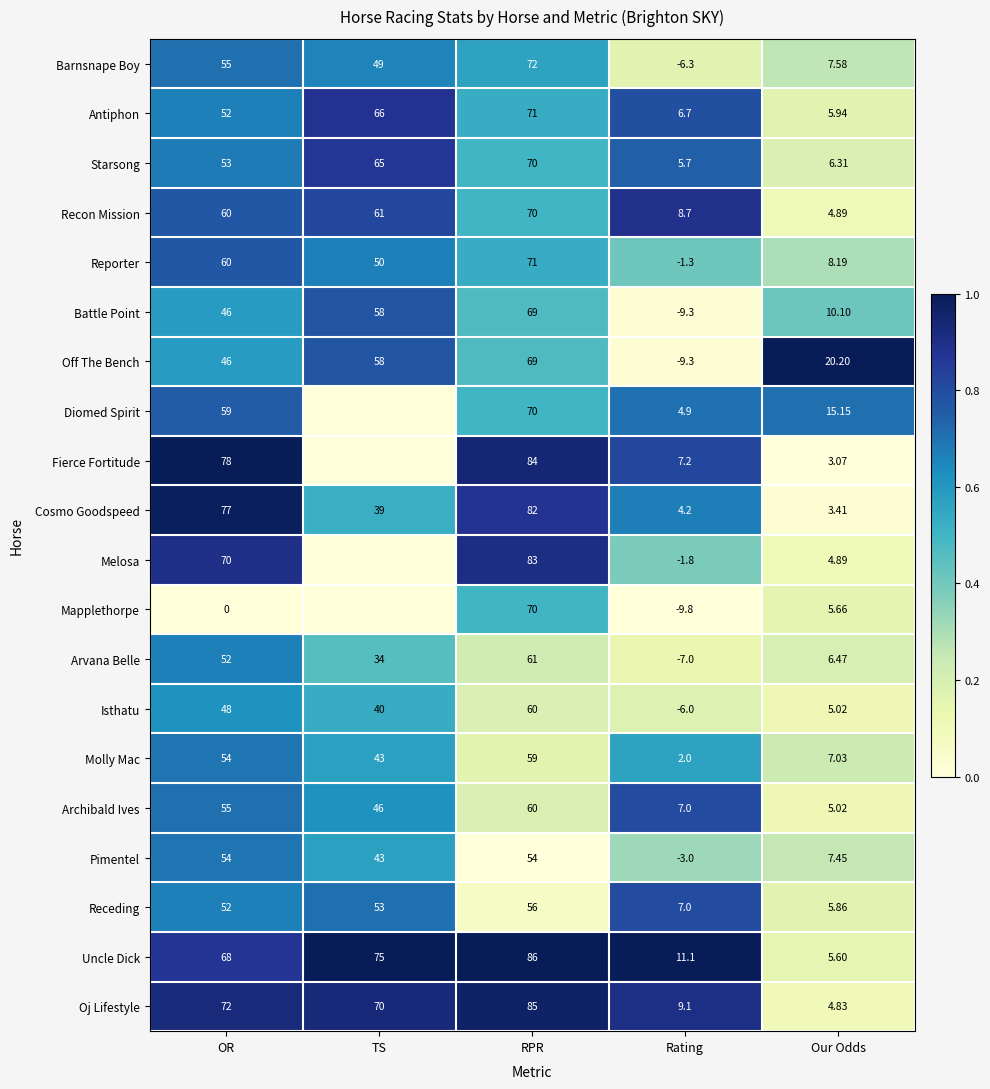

Between Our Odds and OR, which is larger?

OR